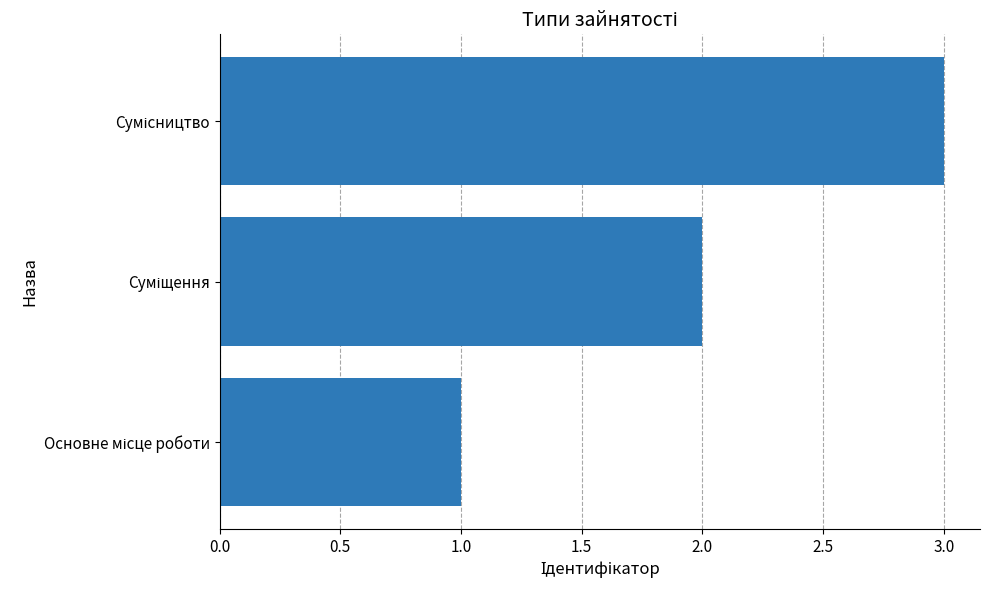

What is the sum of all values?

6